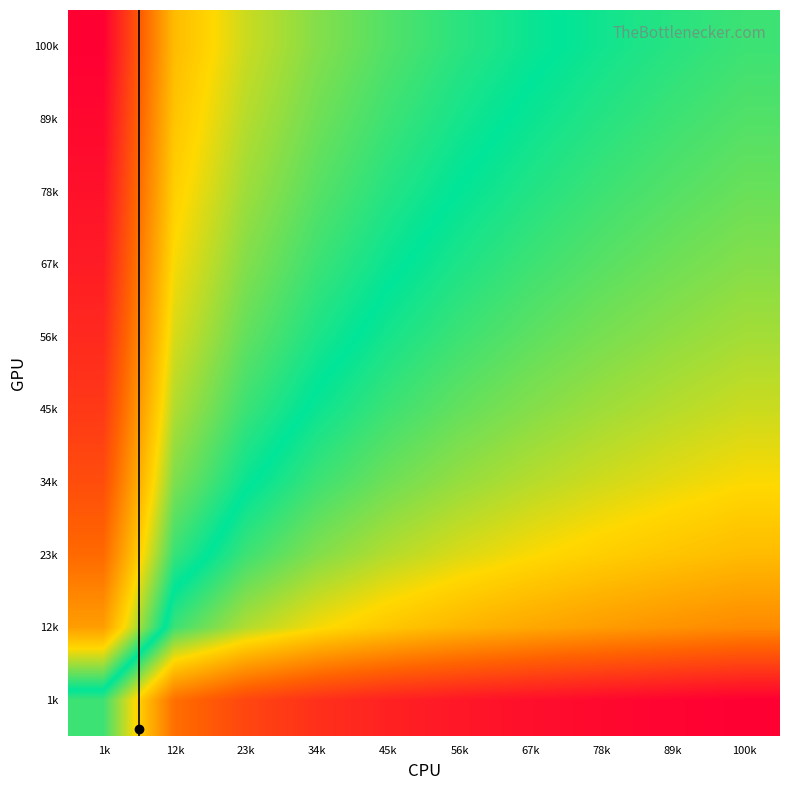

What is the total value across all series at 78k?

3.6